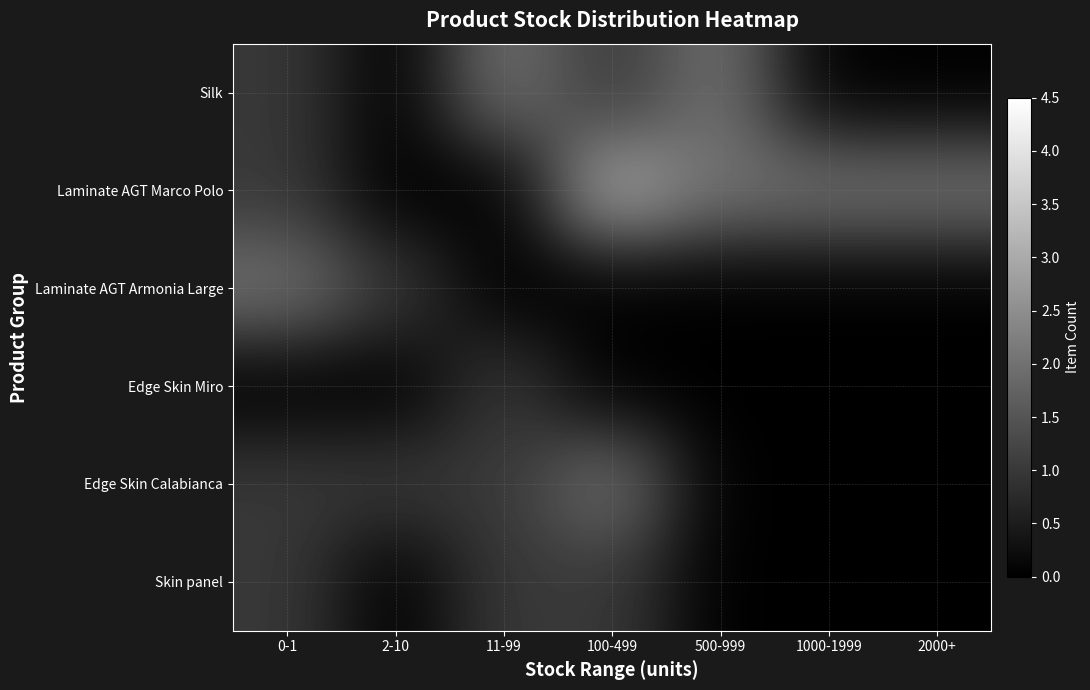

Reading left to right, what are all the values shown in this chart?

Silk: 0-1=1	2-10=0	11-99=2	100-499=1	500-999=2	1000-1999=0	2000+=0
Laminate AGT Marco Polo: 0-1=1	2-10=0	11-99=0	100-499=3	500-999=2	1000-1999=2	2000+=2
Laminate AGT Armonia Large: 0-1=2	2-10=1	11-99=0	100-499=0	500-999=0	1000-1999=0	2000+=0
Edge Skin Miro: 0-1=0	2-10=0	11-99=1	100-499=0	500-999=0	1000-1999=0	2000+=0
Edge Skin Calabianca: 0-1=1	2-10=1	11-99=1	100-499=2	500-999=0	1000-1999=0	2000+=0
Skin panel: 0-1=1	2-10=0	11-99=1	100-499=1	500-999=0	1000-1999=0	2000+=0